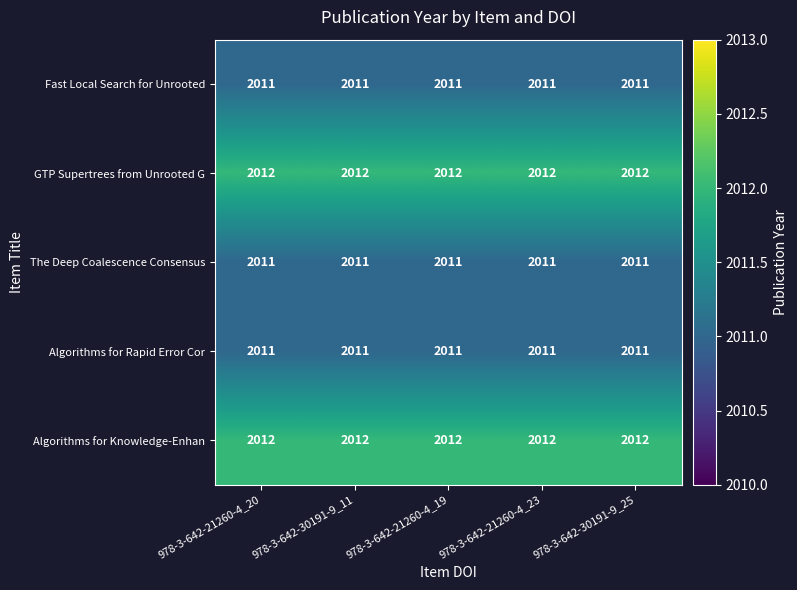

What is the minimum value for Algorithms for Knowledge-Enhan?

2012